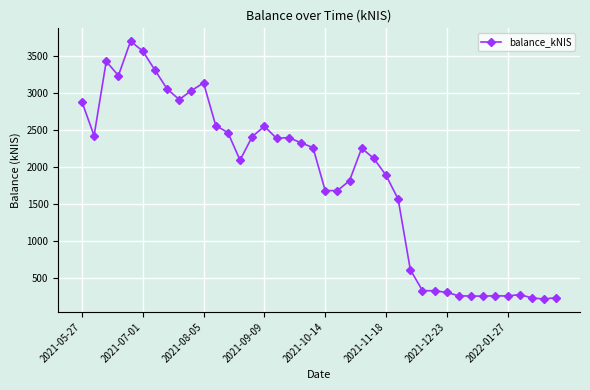

What is the smallest value displayed?

213.1